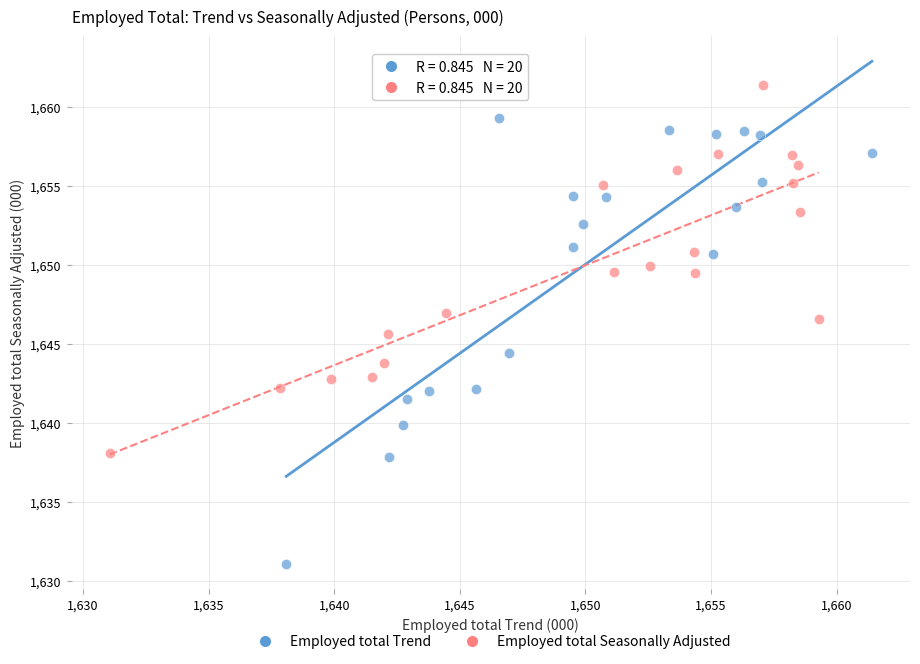

Which series has the widest spread of Y values?

Employed total Trend